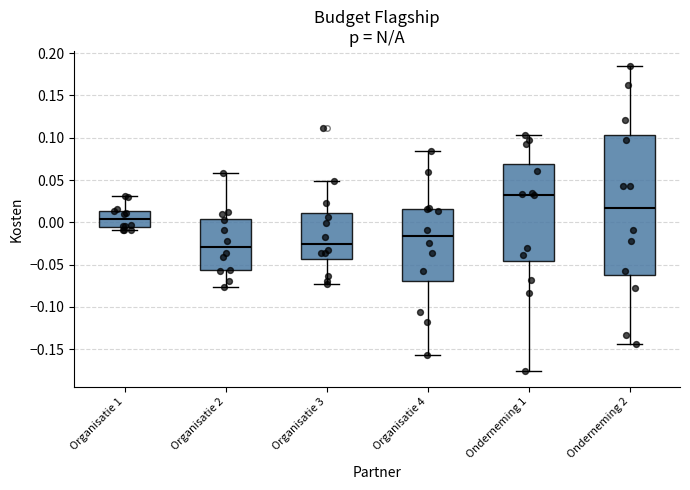

Which box is the tallest, from its lower edge to its upper edge?

Onderneming 2